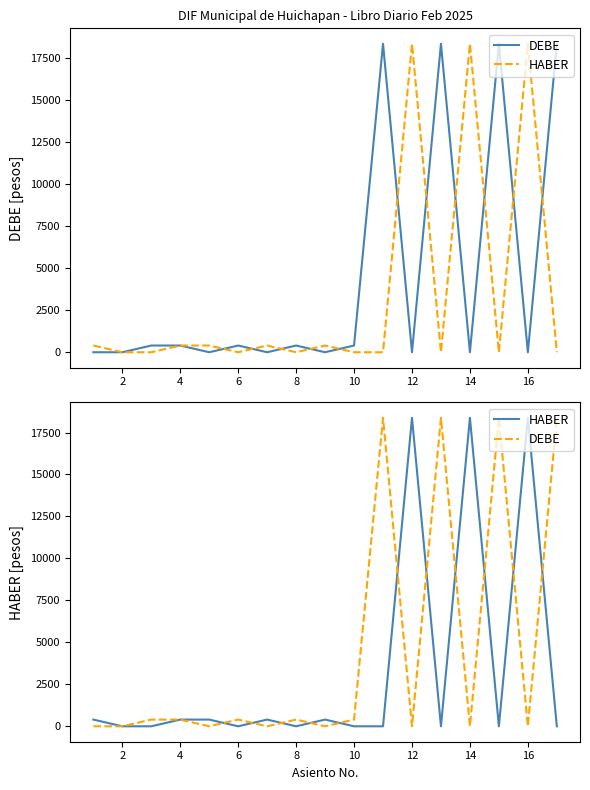

What are all the series names shown in the legend?

DEBE, HABER